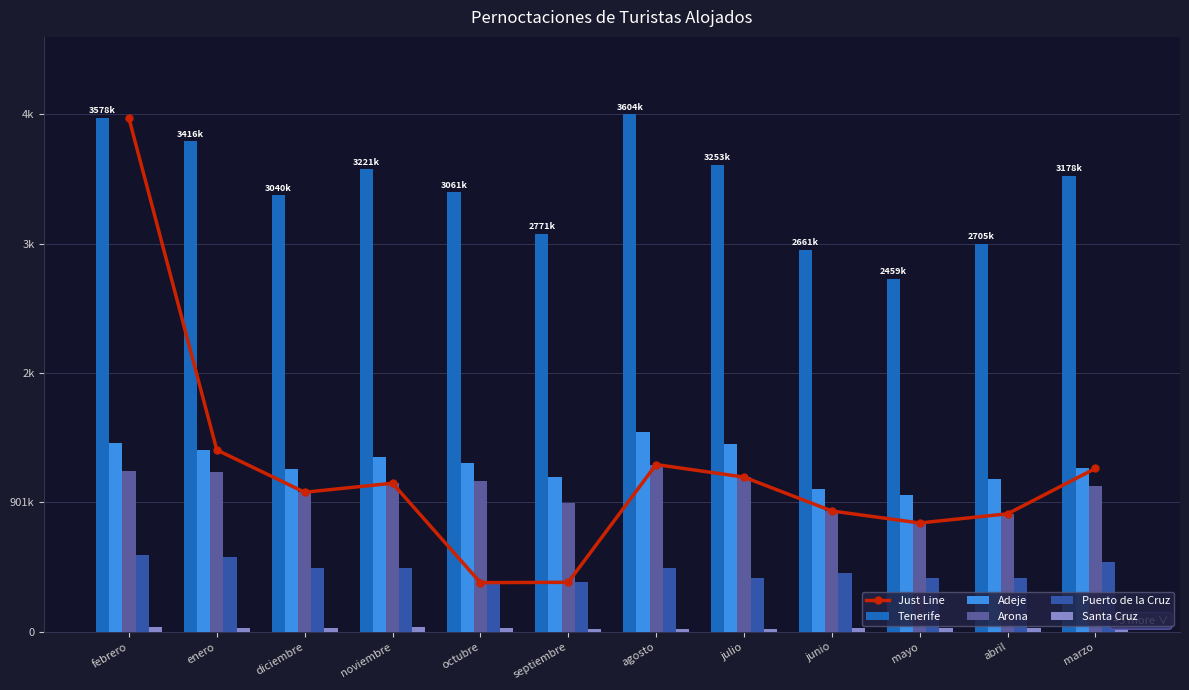

Is the value of Just Line at noviembre greater than the value of Tenerife at agosto?

No